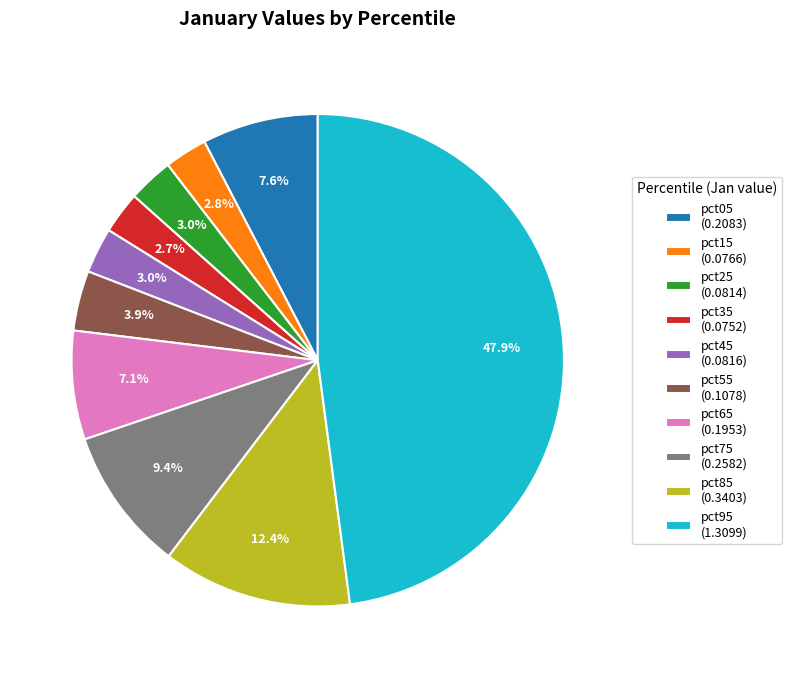

What percentage is the pct25 slice, to the nearest percent?

3%